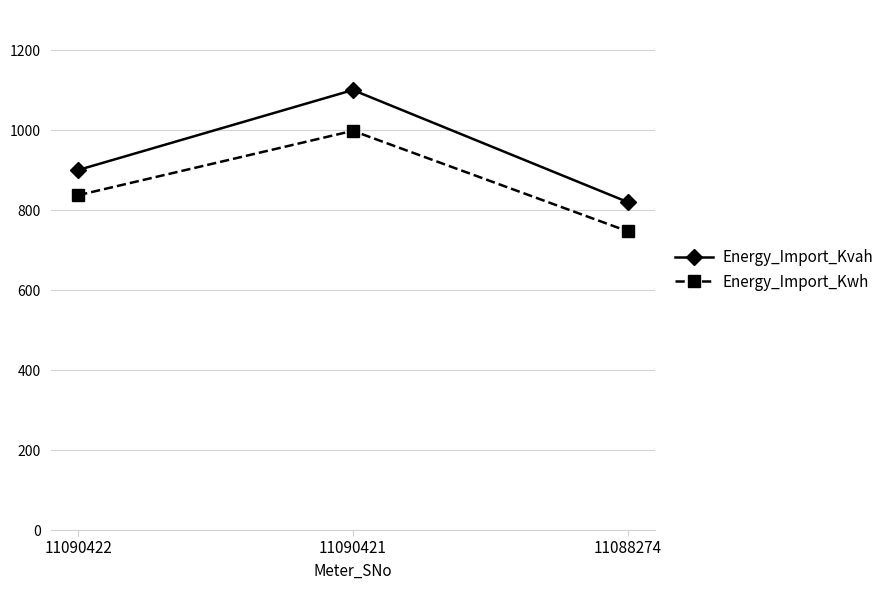

What is the approximate value of Energy_Import_Kvah at 11090421, to the nearest 50?

1100